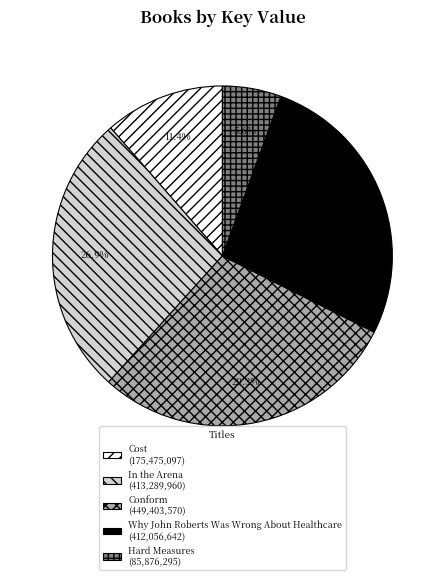

Combined, do In the Arena and Conform account for over 50%?

Yes